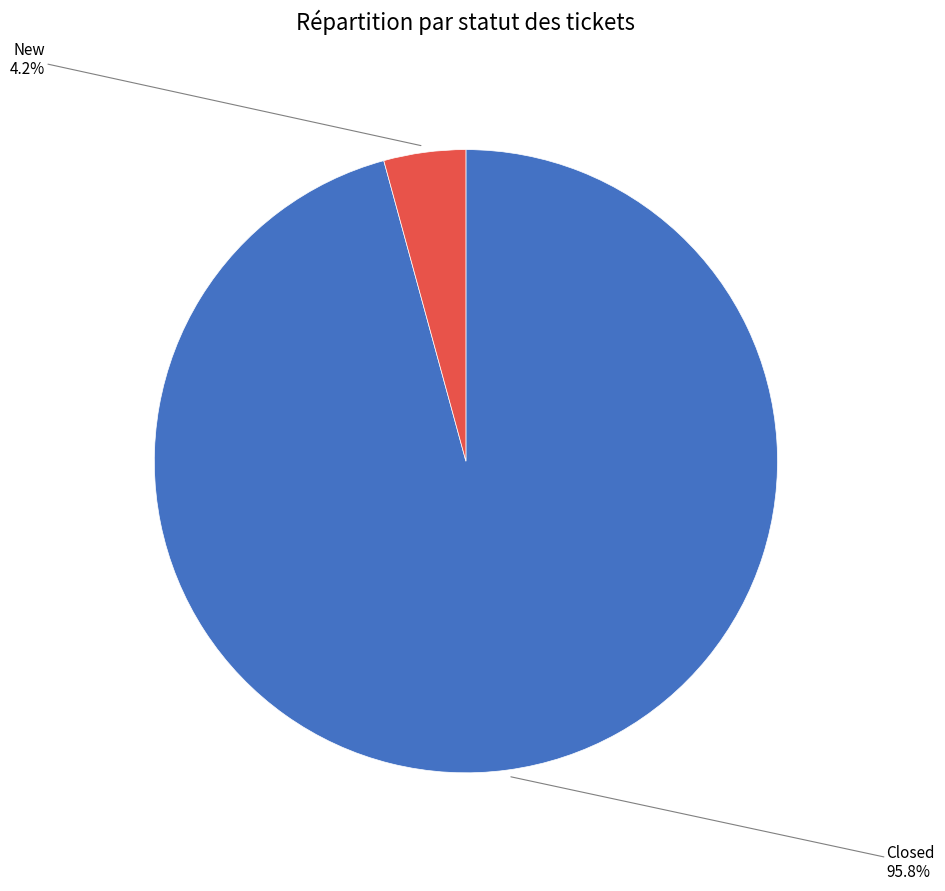

How many slices are in this pie chart?

2